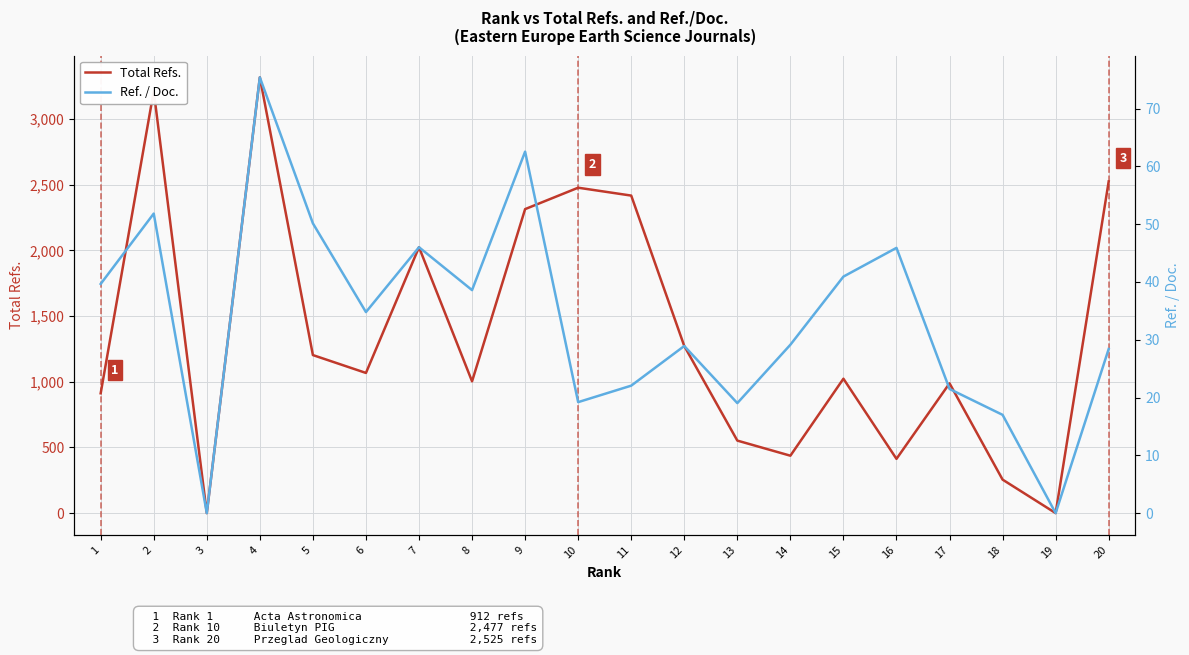

True or false: Ref. / Doc. and Total Refs. cross at least once.

False